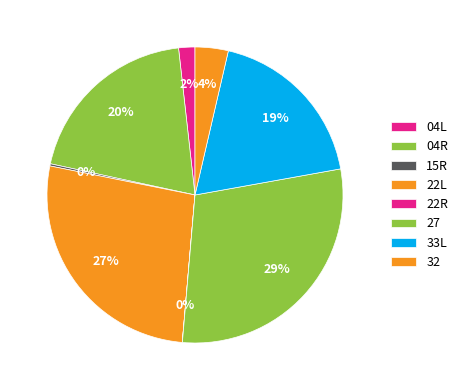

Between 22L and 33L, which is larger?

22L